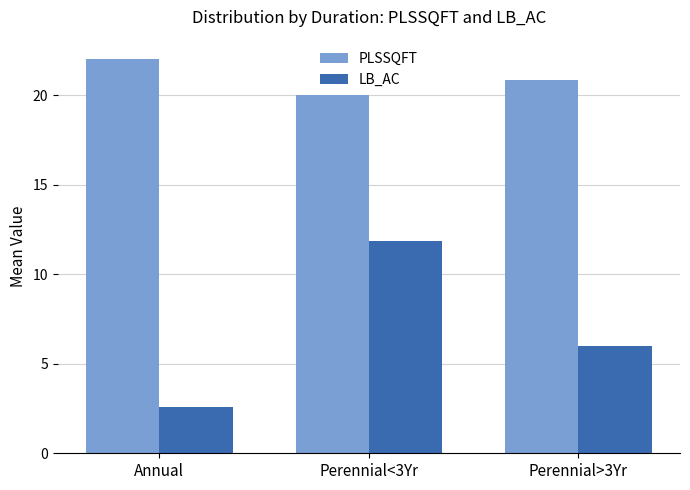

The LB_AC series shows 2.8 at Perennial<3Yr. True or false?

False